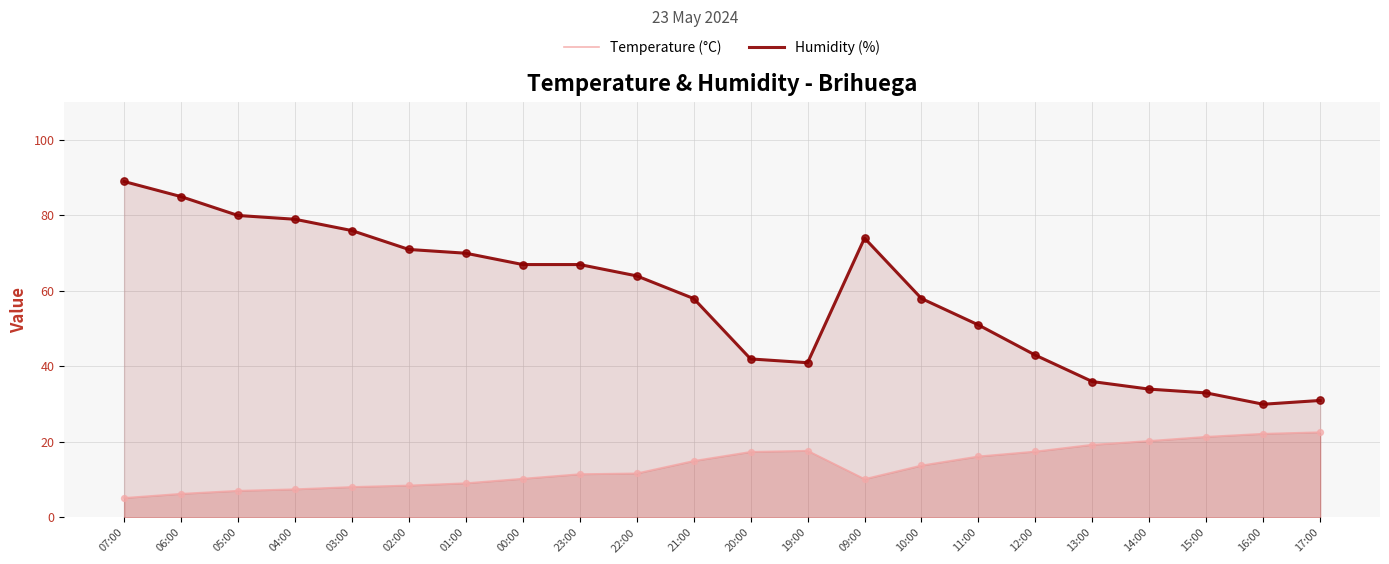

Which series has the largest total across all categories?

Humidity (%)